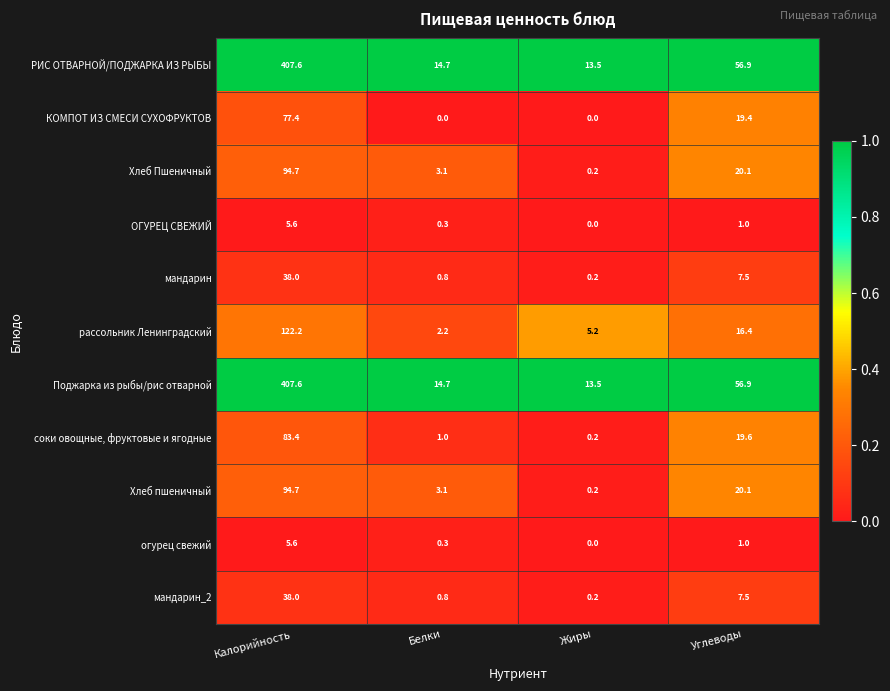

The Поджарка из рыбы/рис отварной series shows 19.9 at Белки. True or false?

False